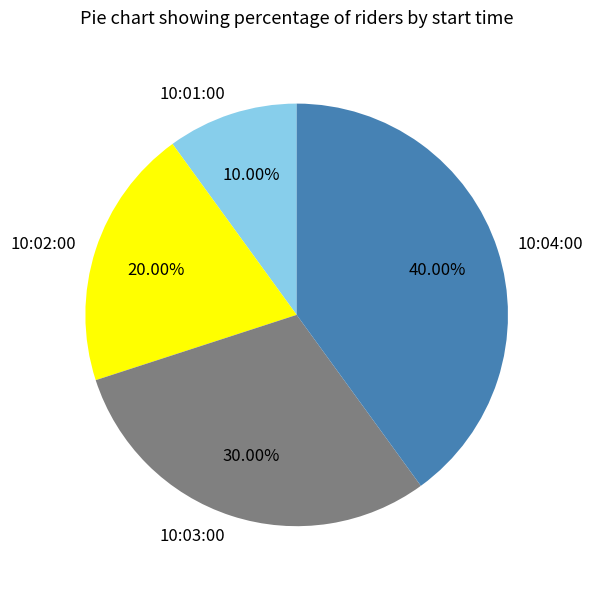

Which category has the smallest portion of the pie?

10:01:00